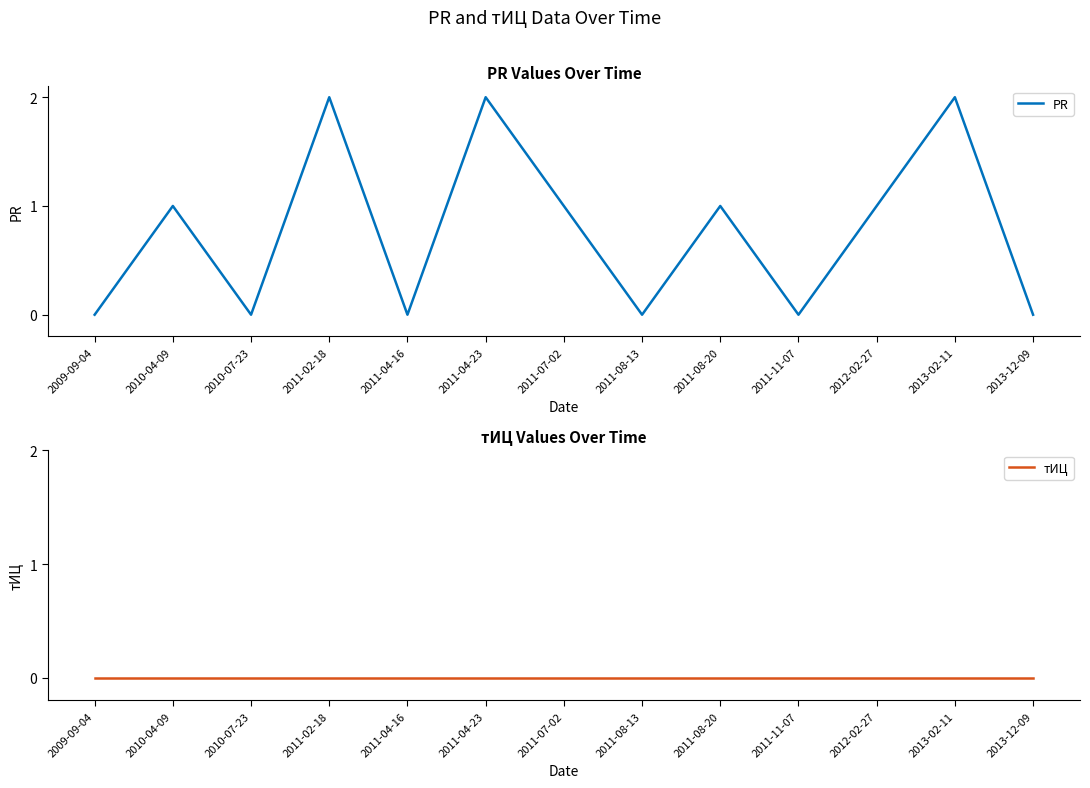

Reading left to right, extract all data points from this chart.

PR: 0	1	0	2	0	2	1	0	1	0	1	2	0
тИЦ: 0	0	0	0	0	0	0	0	0	0	0	0	0